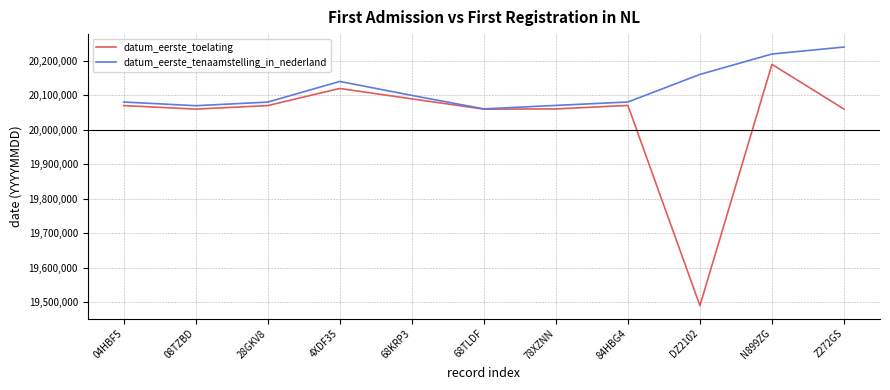

How many lines are shown in the chart?

2